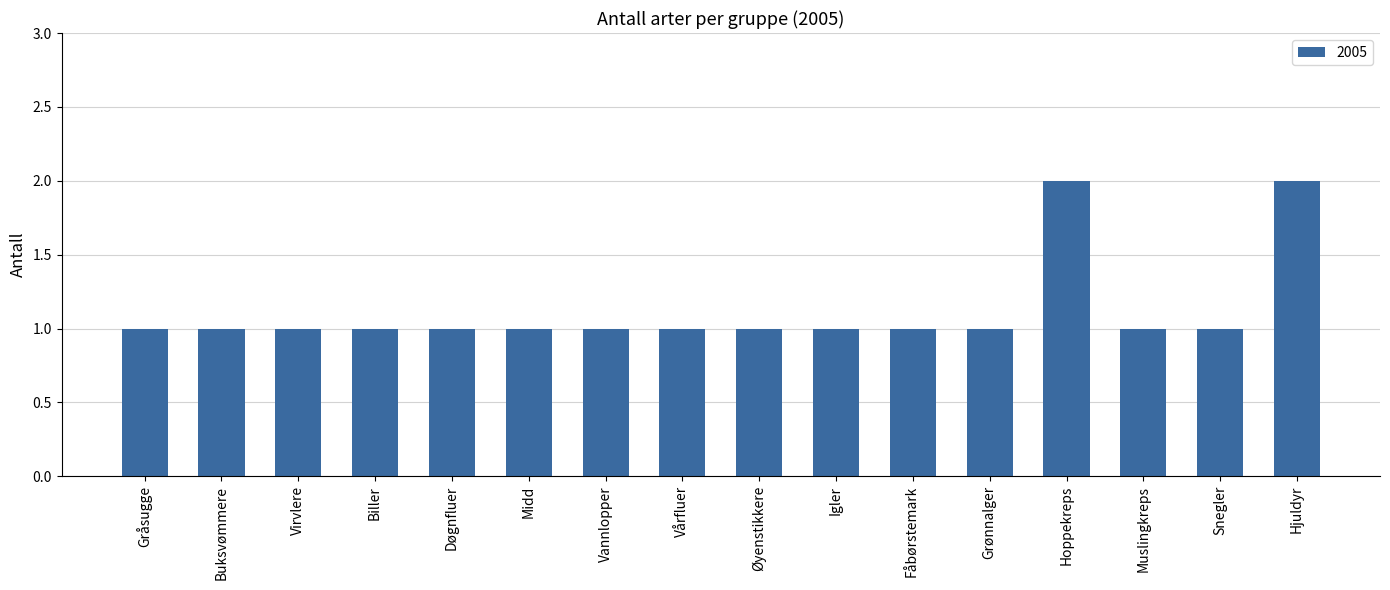

What position from the left is Grønnalger?

12